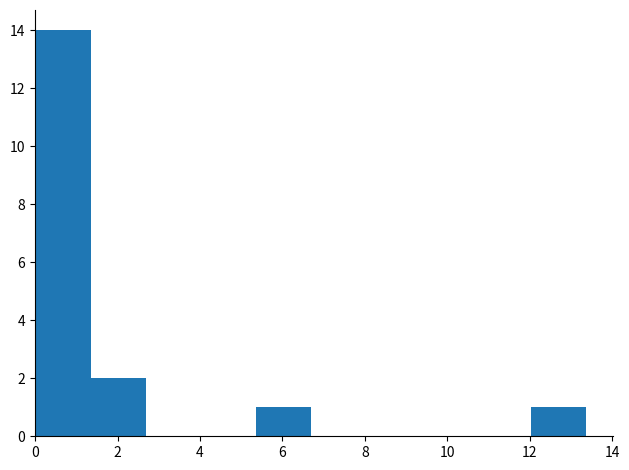

Reading left to right, list every bar in this chart as the range it spans on the x-axis followed by its height. Neither the bar edges nor the heights are printed on the chart, so give them approximately, as read against the axes.

0.0 to 1.4: 14
1.4 to 2.6: 2
2.6 to 4.0: 0
4.0 to 5.4: 0
5.4 to 6.6: 1
6.6 to 8.0: 0
8.0 to 9.4: 0
9.4 to 10.6: 0
10.6 to 12.0: 0
12.0 to 13.4: 1